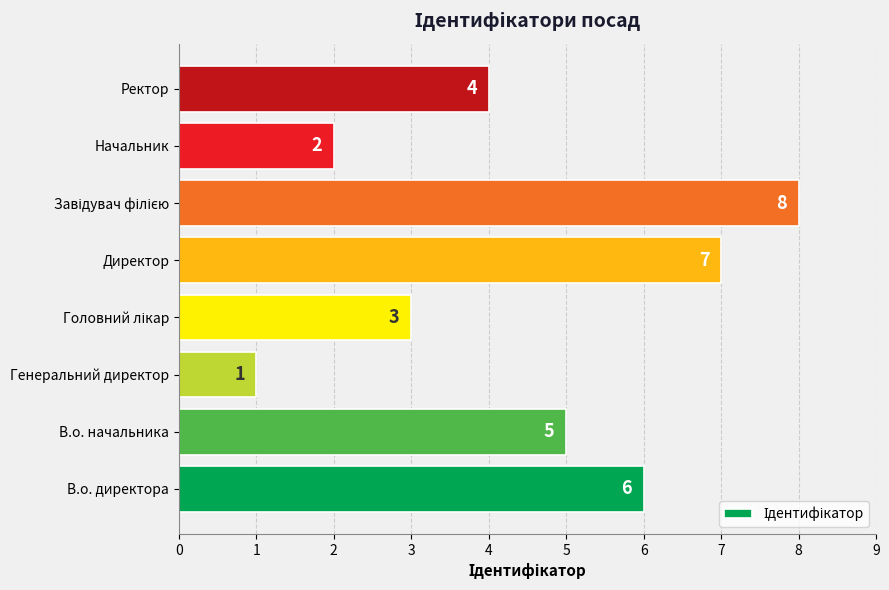

What is the greatest value displayed?

8